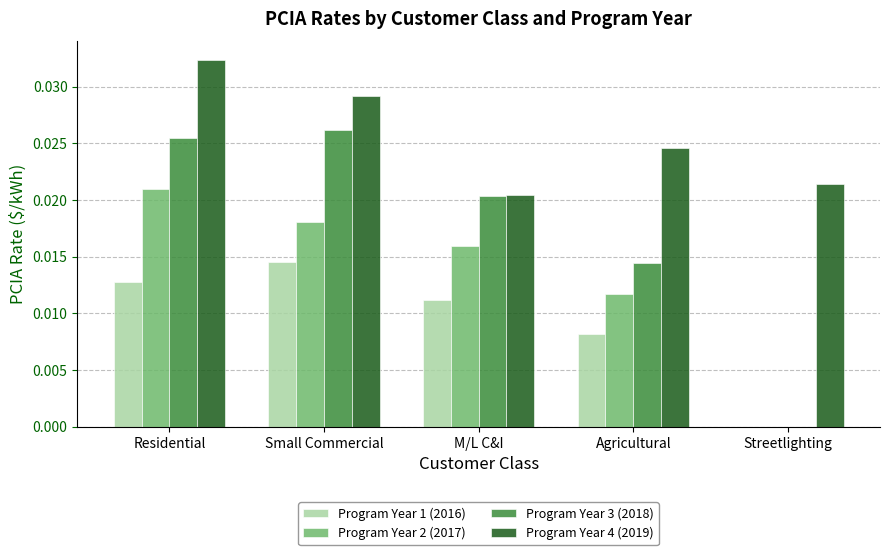

Are the bars grouped side by side (vs. stacked)?

Yes